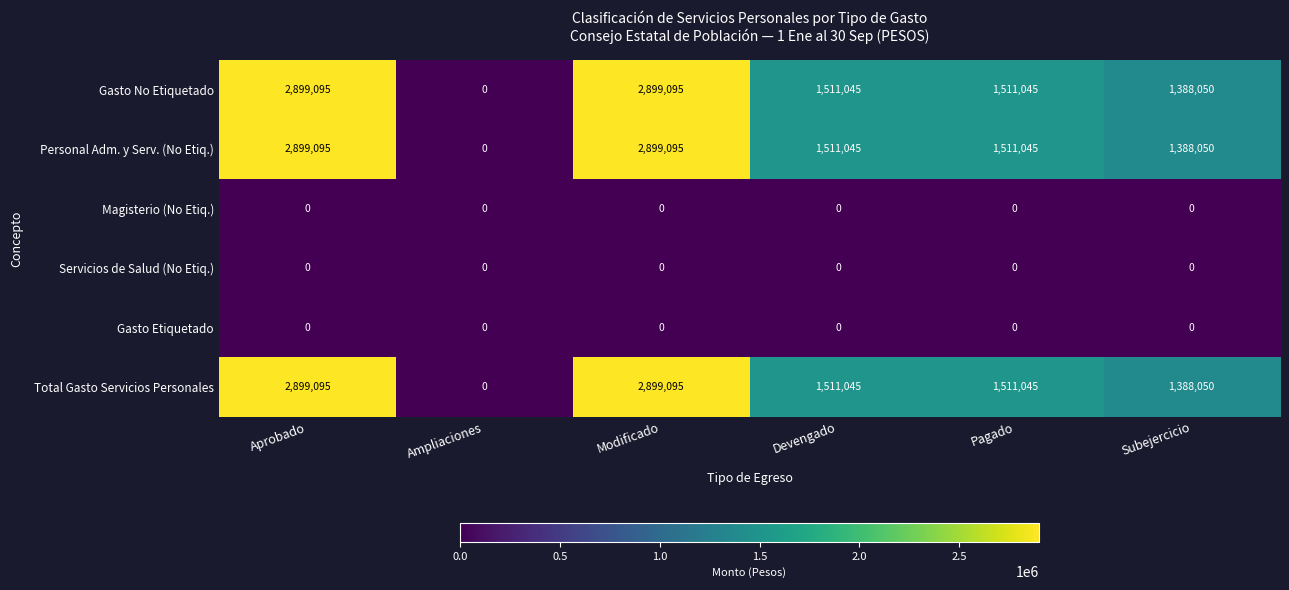

What is the maximum value for Personal Adm. y Serv. (No Etiq.)?

2899095